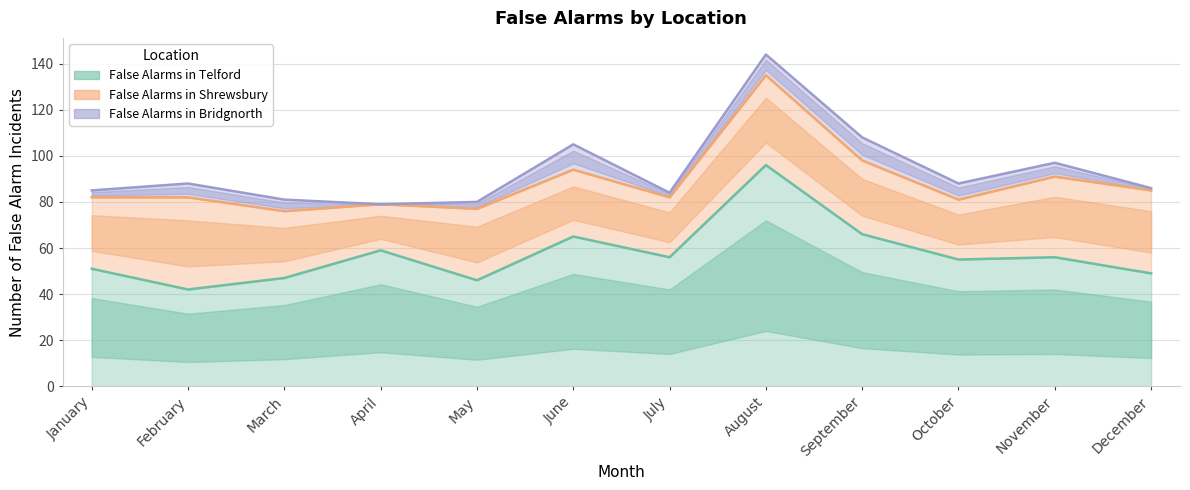

At which category is the sum across all series the highest?

August